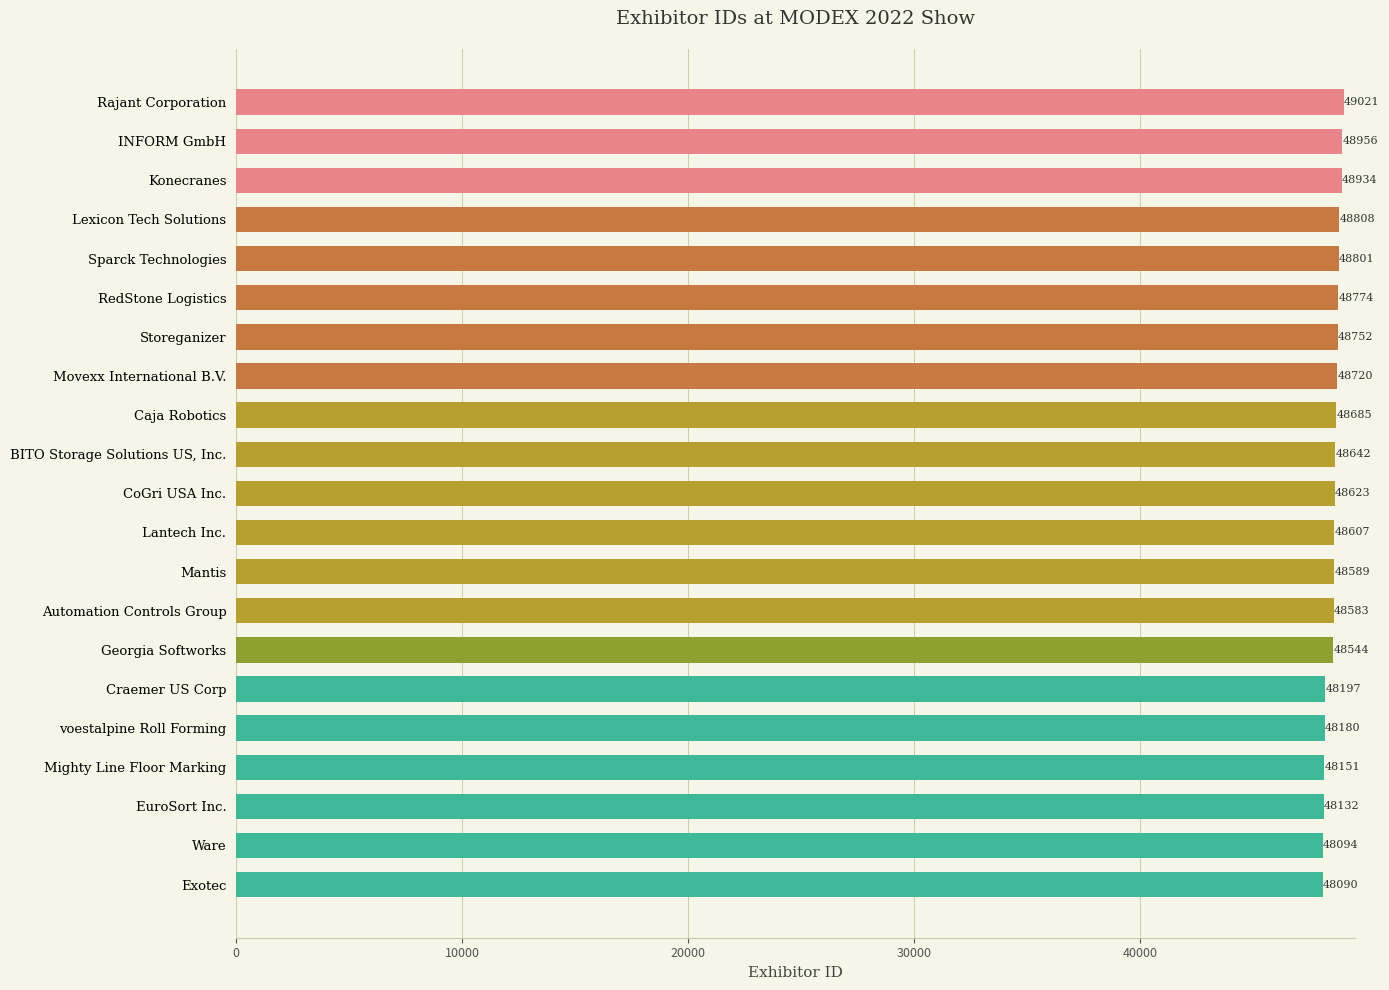

Reading top to bottom, transcribe all the data shown in this chart.

49021	48956	48934	48808	48801	48774	48752	48720	48685	48642	48623	48607	48589	48583	48544	48197	48180	48151	48132	48094	48090